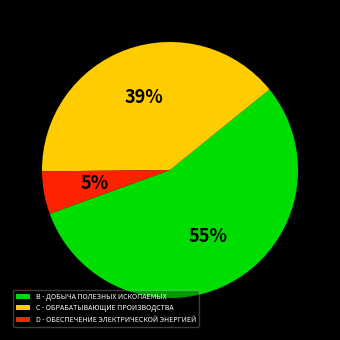

Do B - ДОБЫЧА ПОЛЕЗНЫХ ИСКОПАЕМЫХ and C - ОБРАБАТЫВАЮЩИЕ ПРОИЗВОДСТВА together represent more than half of the pie?

Yes